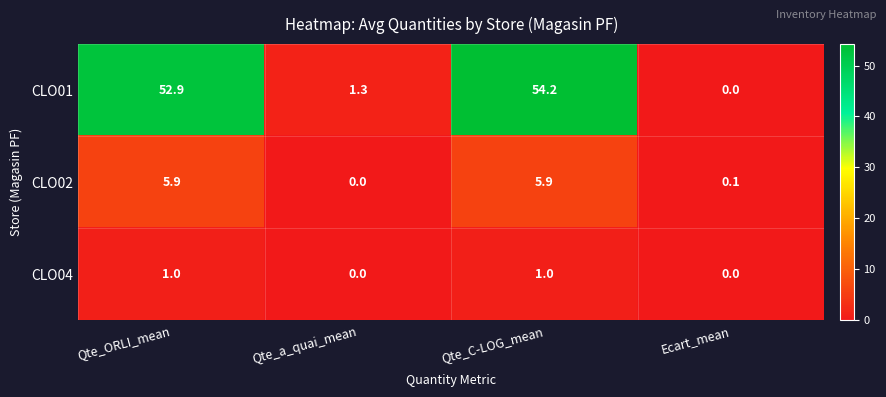

What is the total value across all series at Ecart_mean?

0.1